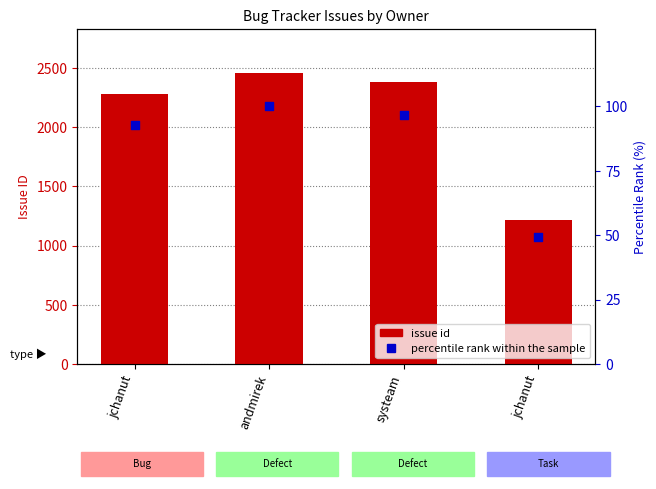

At how many categories does at least one series exceed 2382?

1